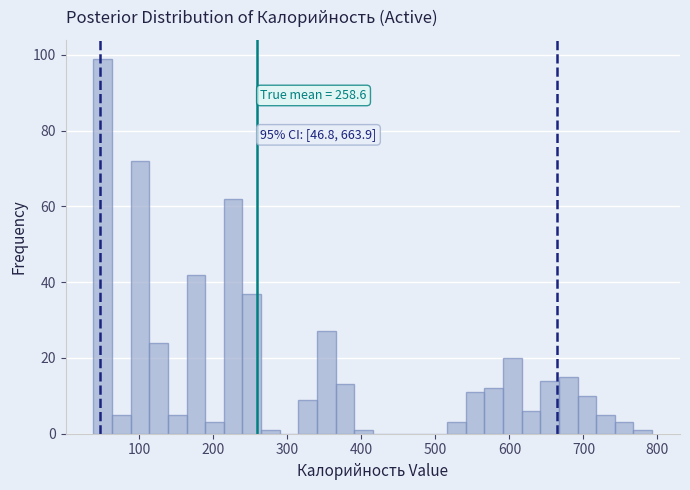

Around what value on the x-axis is the tallest bar? Give the approximate position of its centre, as read against the axis.

50